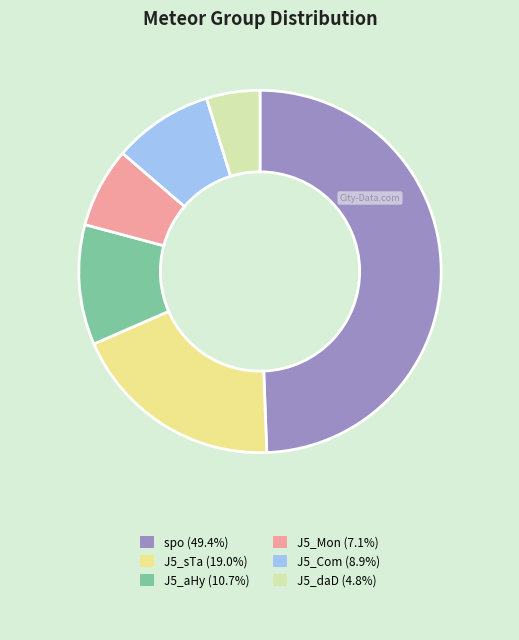

Is the sum of spo and J5_sTa greater than half?

Yes